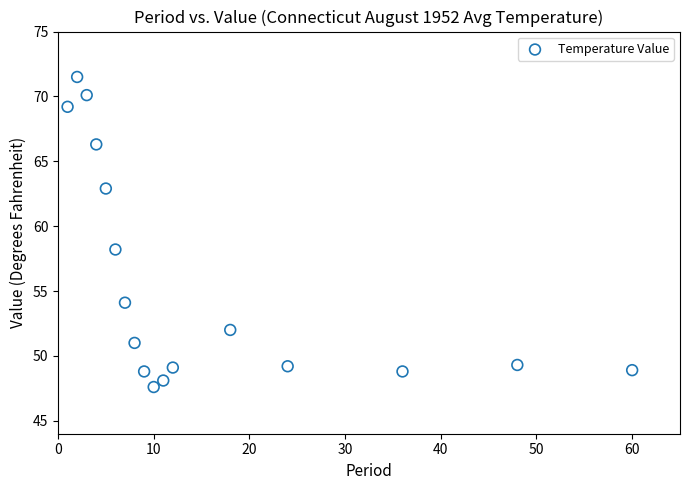

What Y value in the scatter plot is closest to 59?

58.2